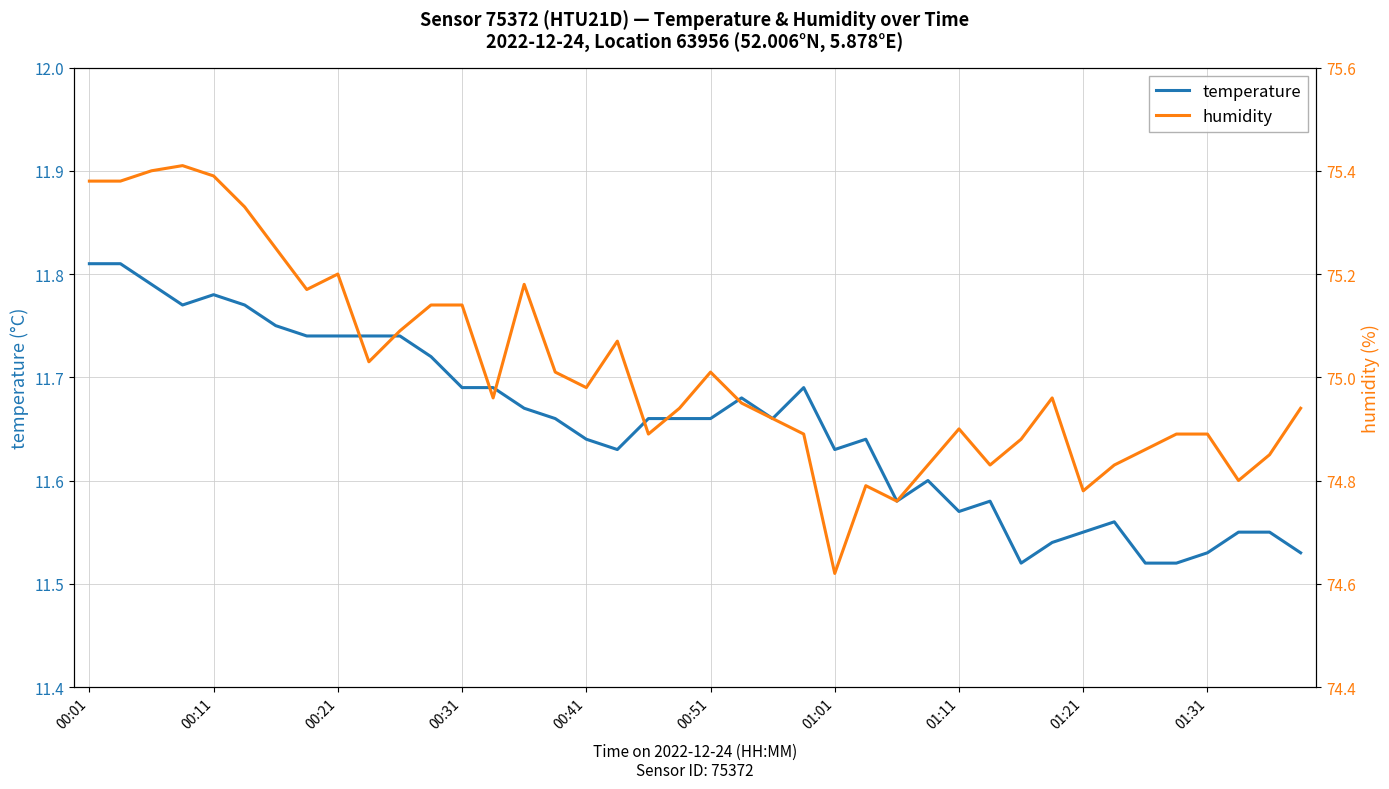

What is the average value of the temperature series?

11.7